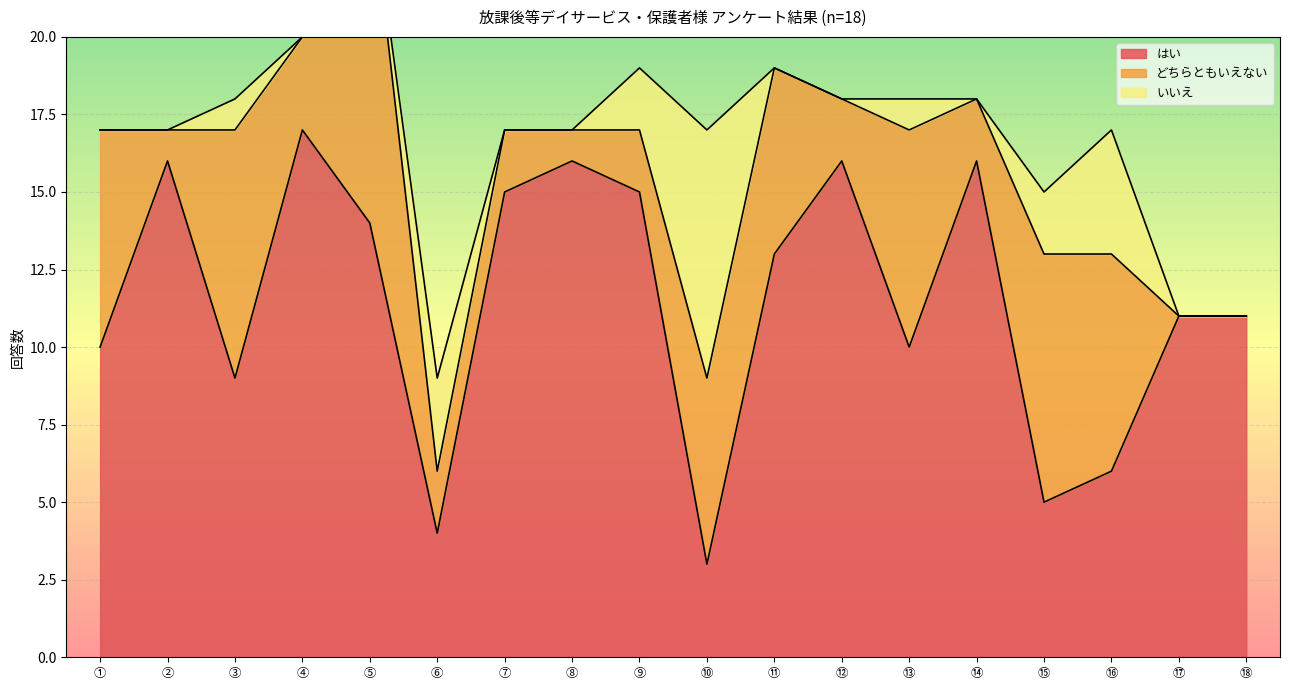

True or false: いいえ and どちらともいえない intersect in this chart.

True